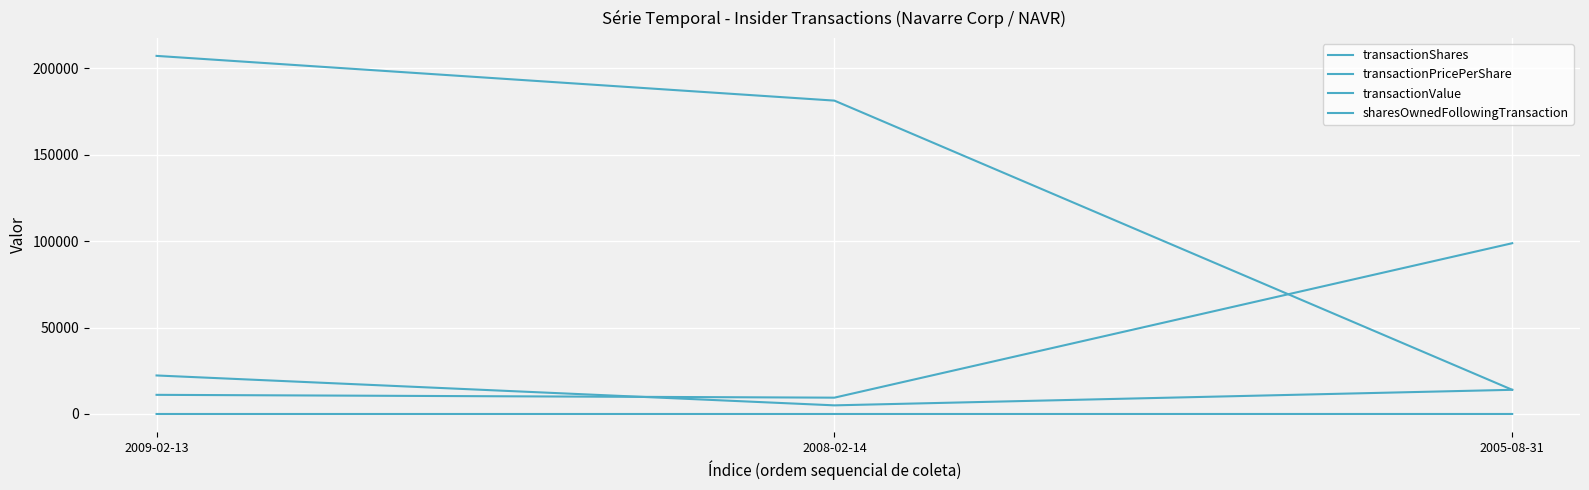

How many lines are shown in the chart?

4